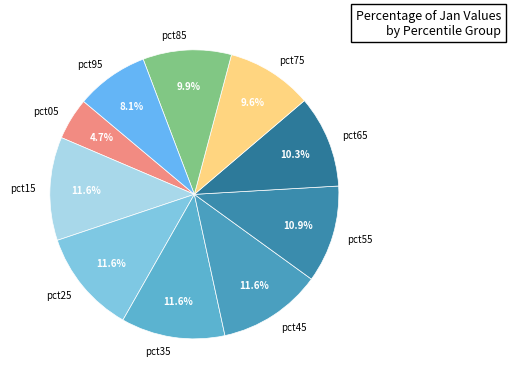

Is it true that pct75 is 10% of the pie?

True